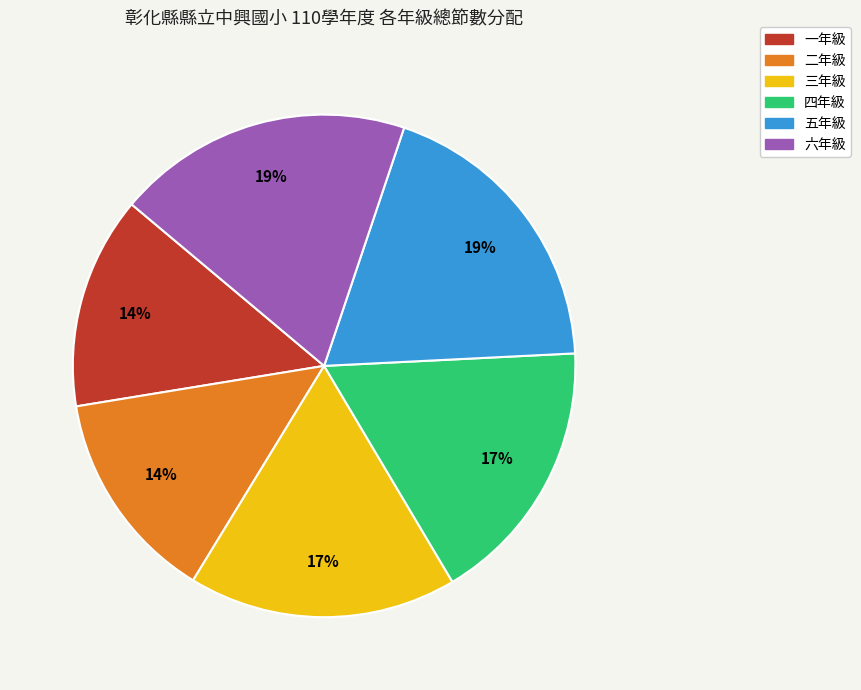

Count the number of slices in the pie.

6